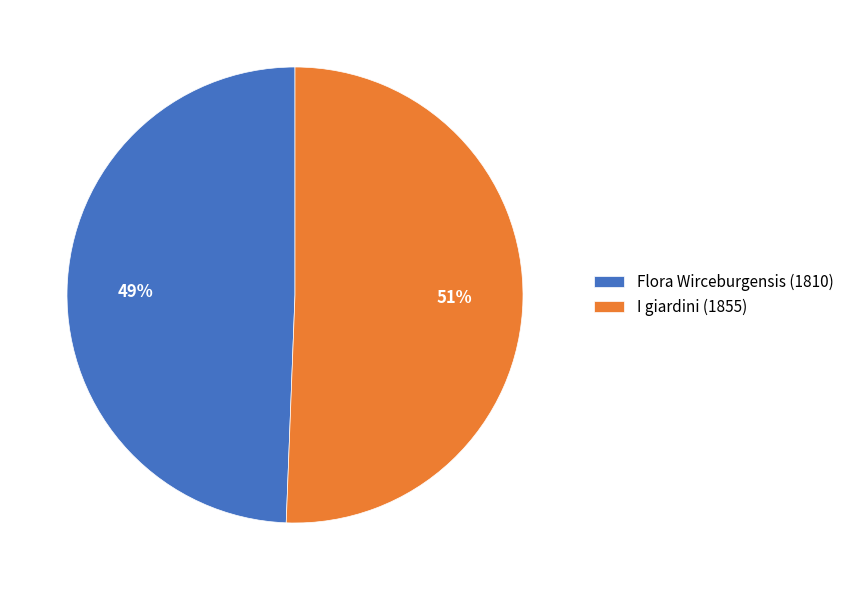

To the nearest percent, what is the average slice percentage?

50%